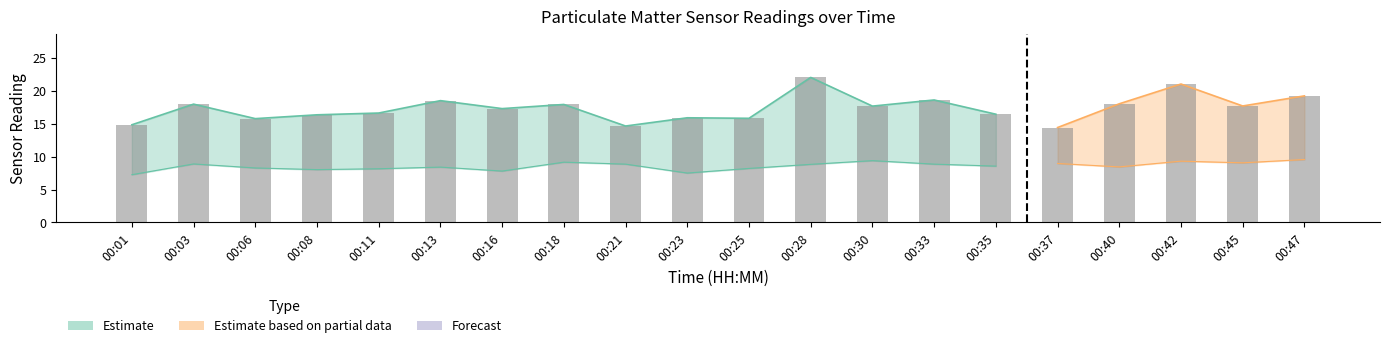

Rank the categories by value from highest to lowest.

00:28, 00:42, 00:47, 00:33, 00:13, 00:40, 00:03, 00:18, 00:45, 00:30, 00:16, 00:11, 00:35, 00:08, 00:23, 00:25, 00:06, 00:01, 00:21, 00:37